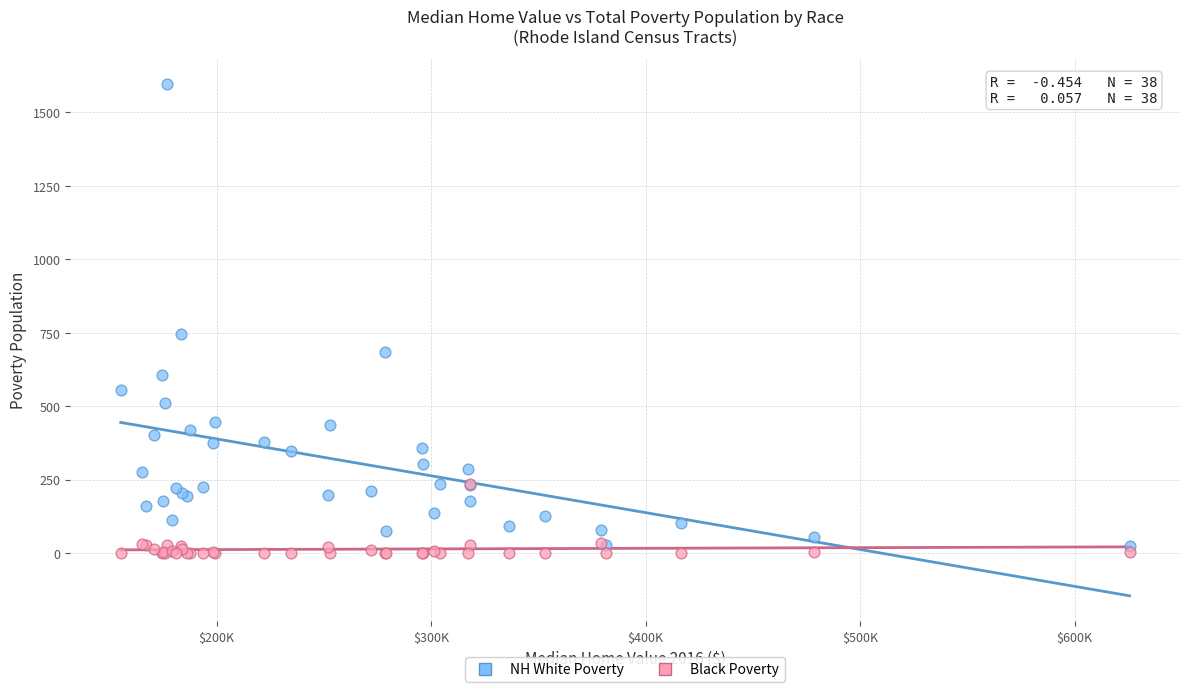

Across all series, what Y value is closest to 798?

746